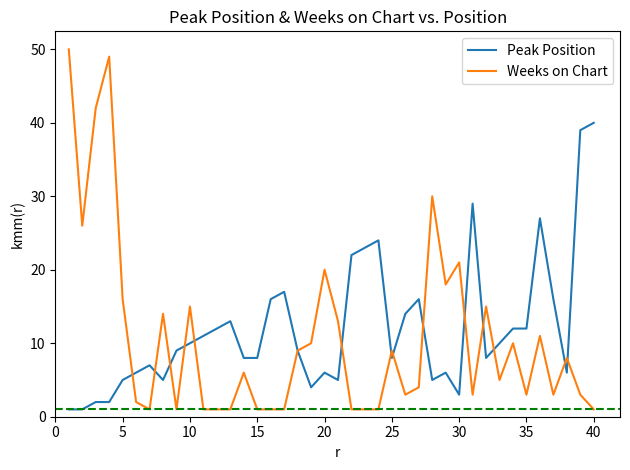

List the series in order of their peak value, highest first.

Weeks on Chart, Peak Position